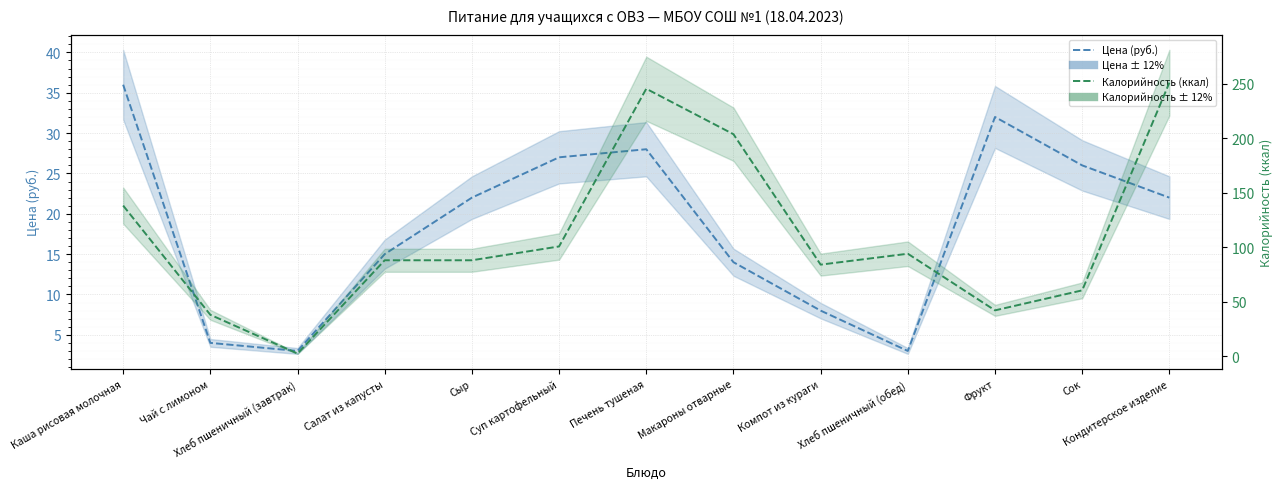

Reading left to right, list all the values displayed in this chart.

Цена (руб.): 36.0	4.0	3.0	15.0	22.0	27.0	28.0	14.0	8.0	3.0	32.0	26.0	22.0
Калорийность (ккал): 138.2	38.0	2.4	88.0	88.0	100.7	245.4	203.7	84.0	94.0	42.0	60.4	251.0